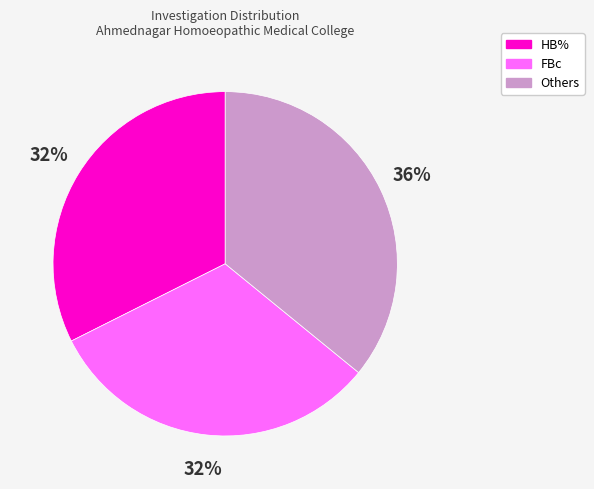

How many slices are in this pie chart?

3